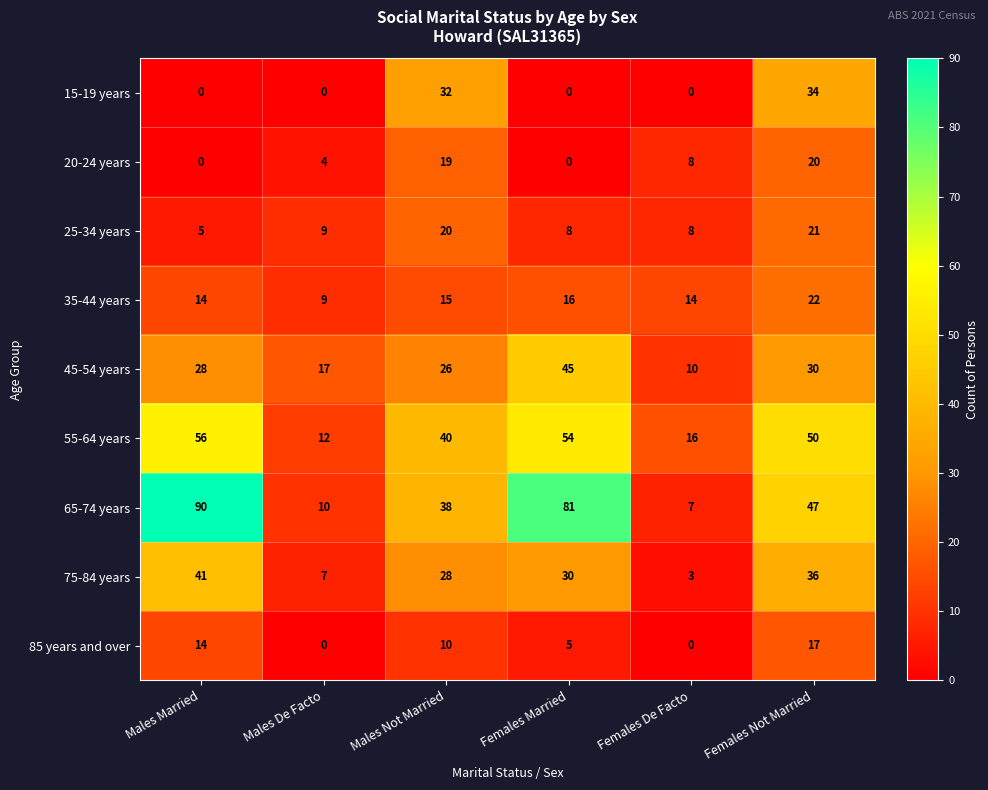

Rank the series by their maximum value, from highest to lowest.

65-74 years, 55-64 years, 45-54 years, 75-84 years, 15-19 years, 35-44 years, 25-34 years, 20-24 years, 85 years and over